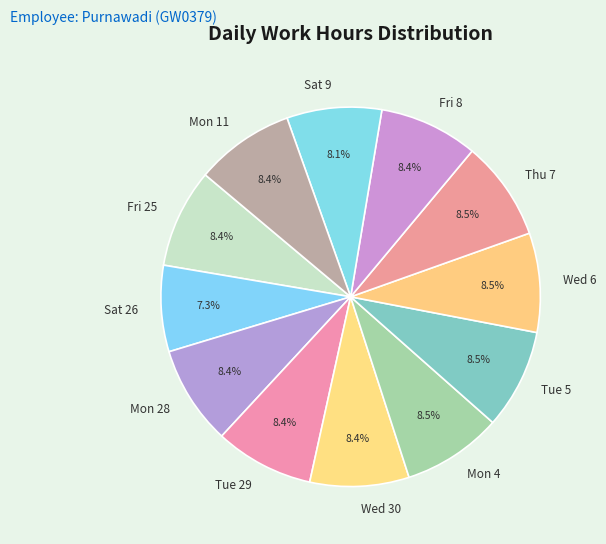

Is Fri 25 the majority of the pie?

No